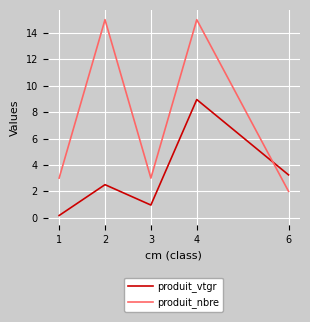

Where does the produit_vtgr series first go above 2?

2